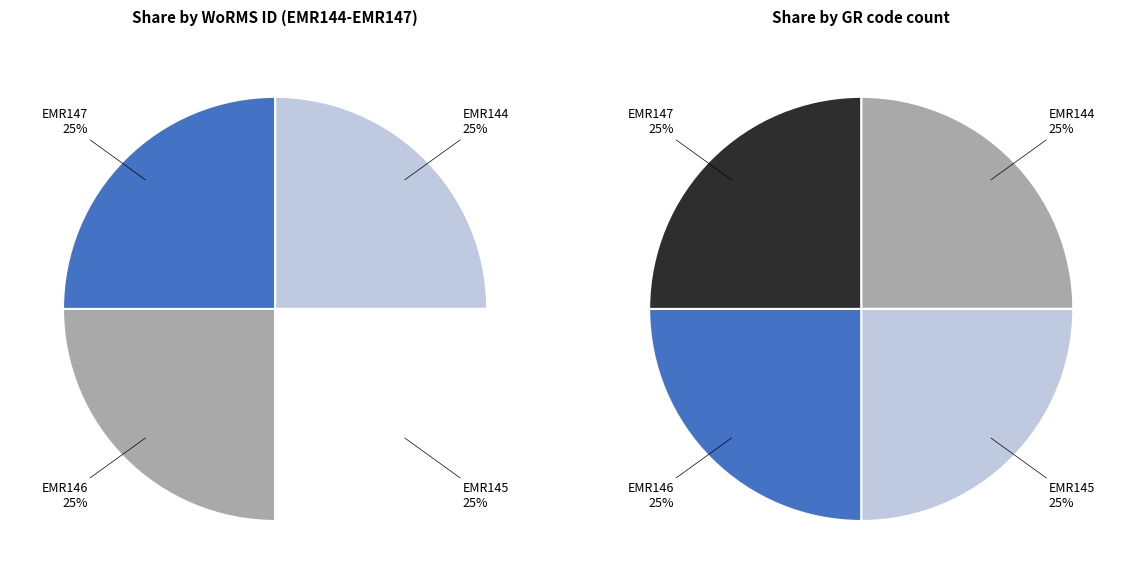

What is the smallest slice in the pie chart?

EMR144